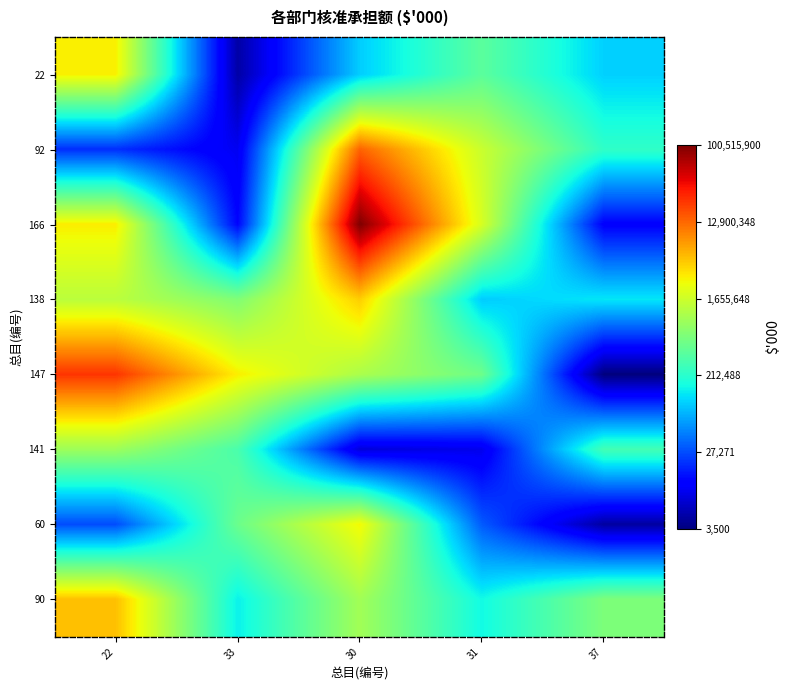

At how many categories does at least one series exceed 4?

5